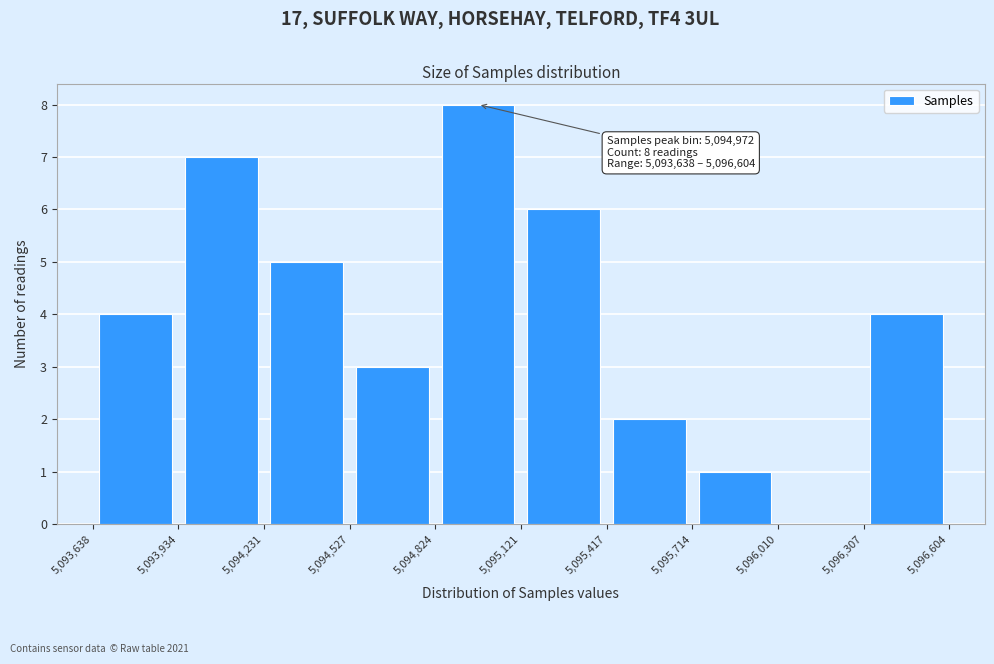

Over which range of the x-axis is the bar tallest?

5,094,824 to 5,095,121